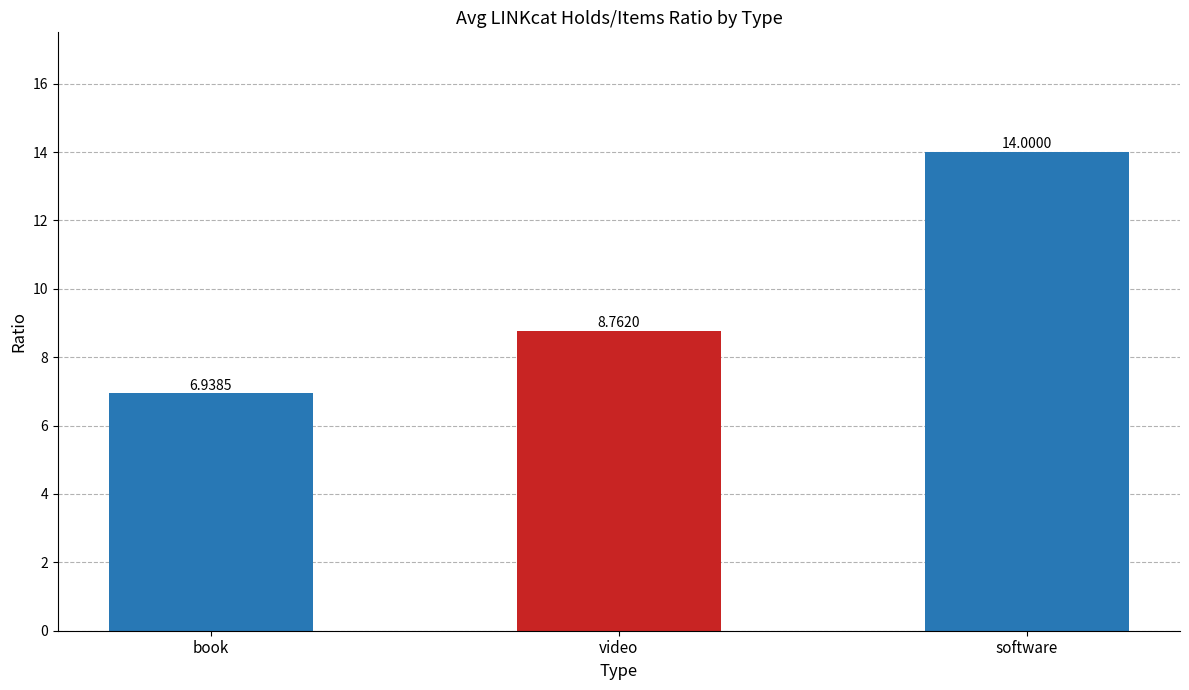

At which category does the chart reach its minimum across all series?

book